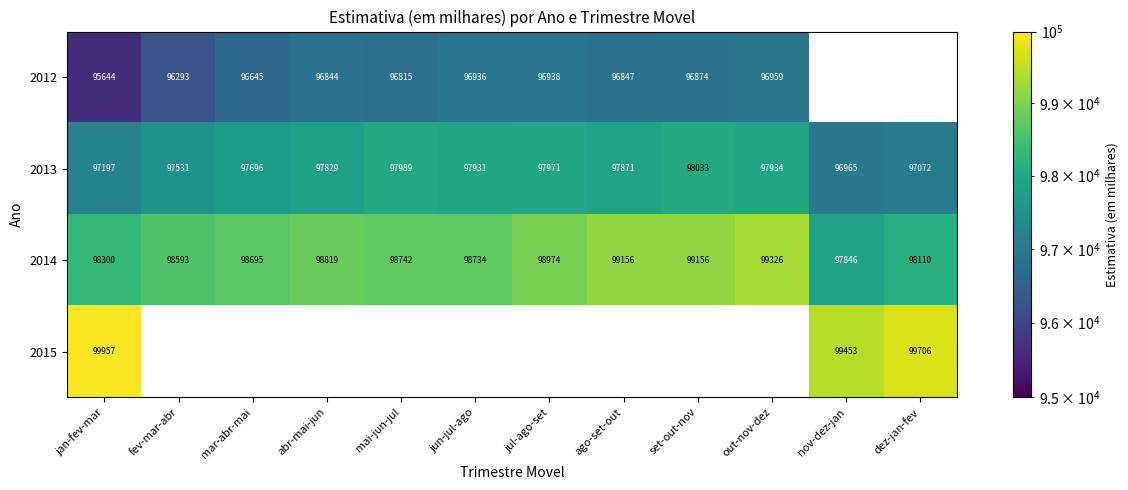

What is the average value of the 2014 series?

98704